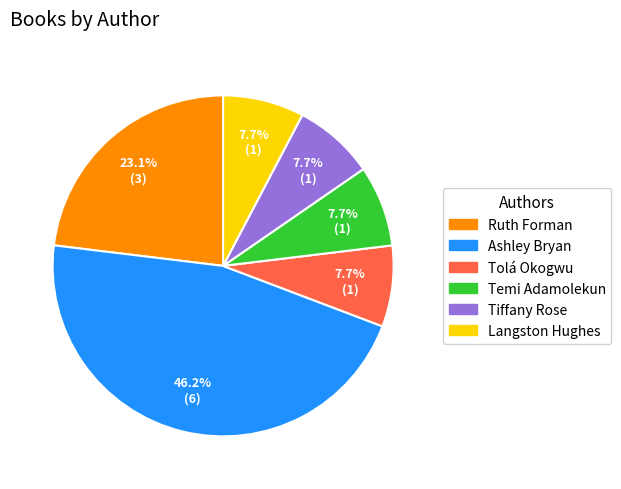

What is the largest slice in the pie chart?

Ashley Bryan